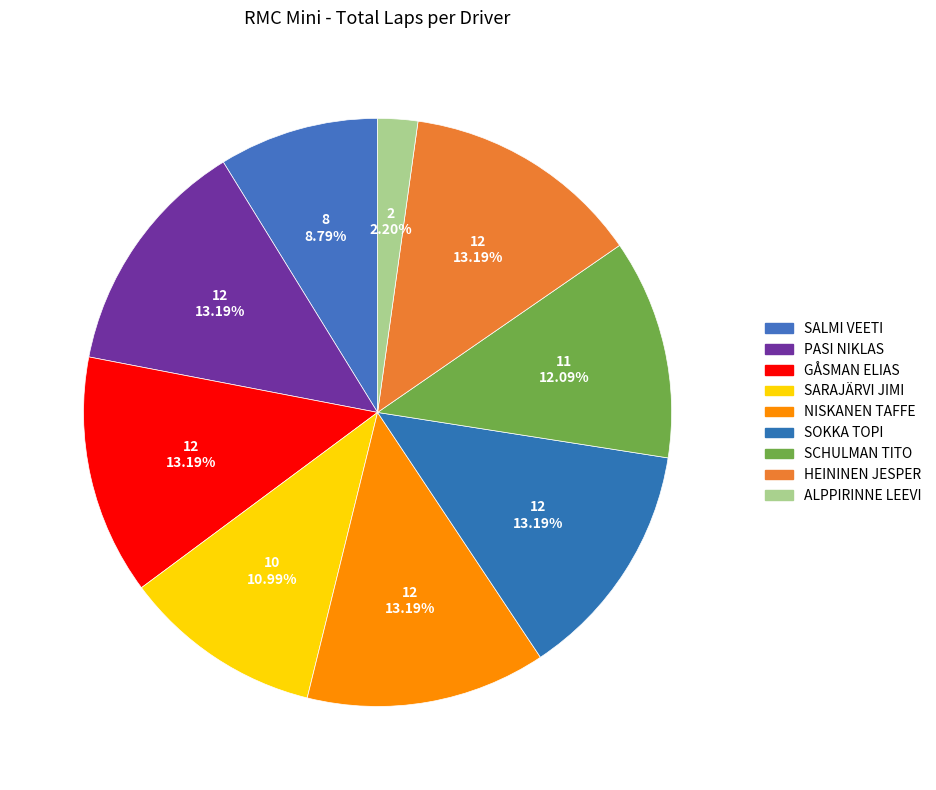

What percentage is the SOKKA TOPI slice, to the nearest percent?

13%